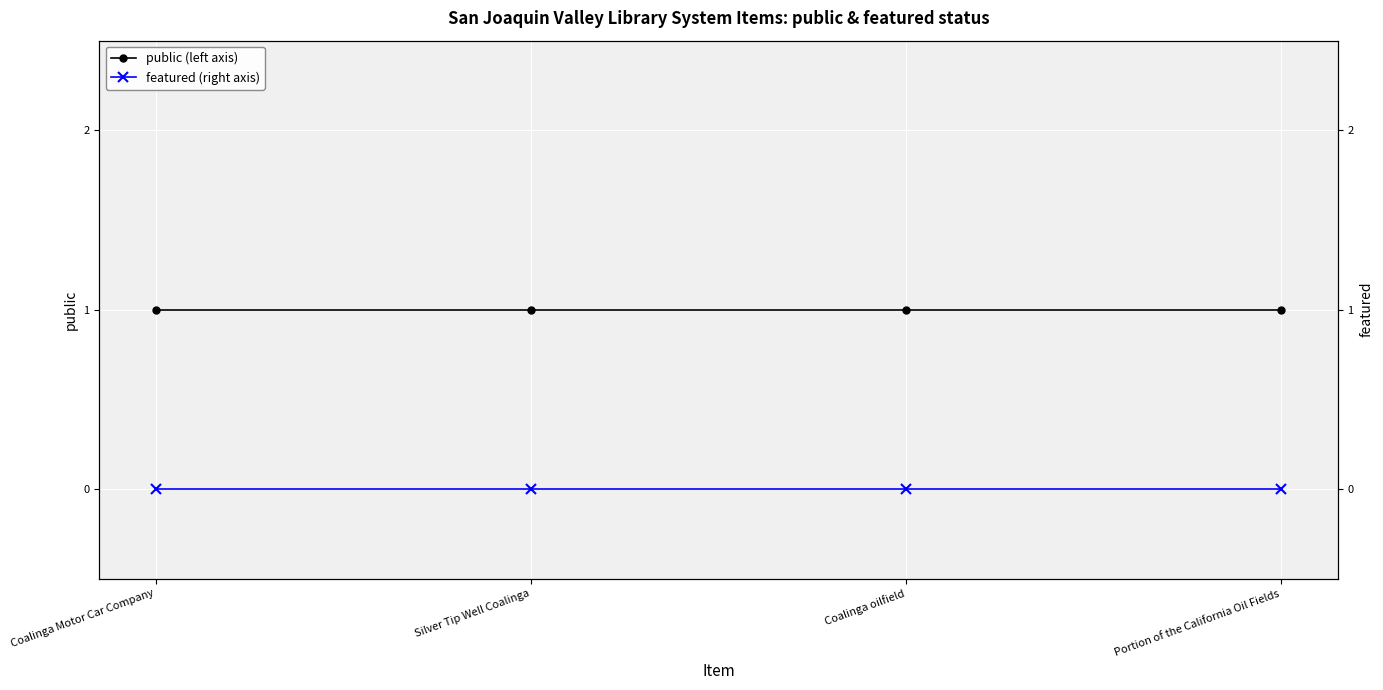

At which category is the sum across all series the highest?

Coalinga Motor Car Company